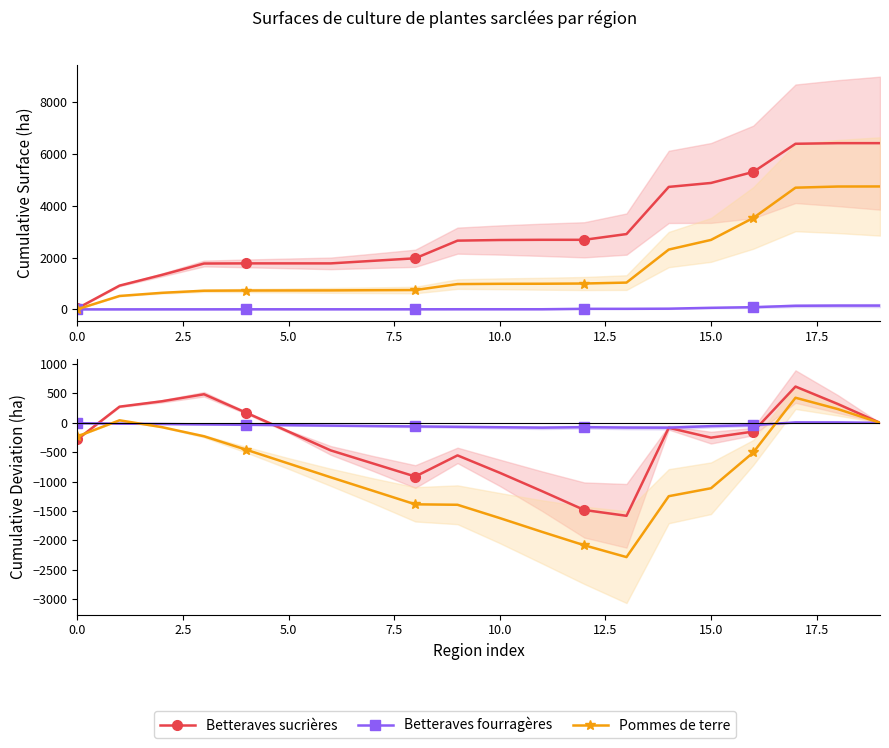

What is the highest value of the Betteraves sucrières series?

617.0